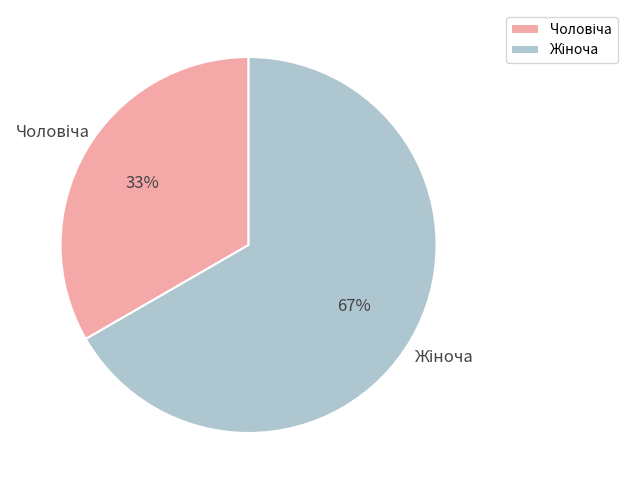

To the nearest percent, what is the average slice percentage?

50%